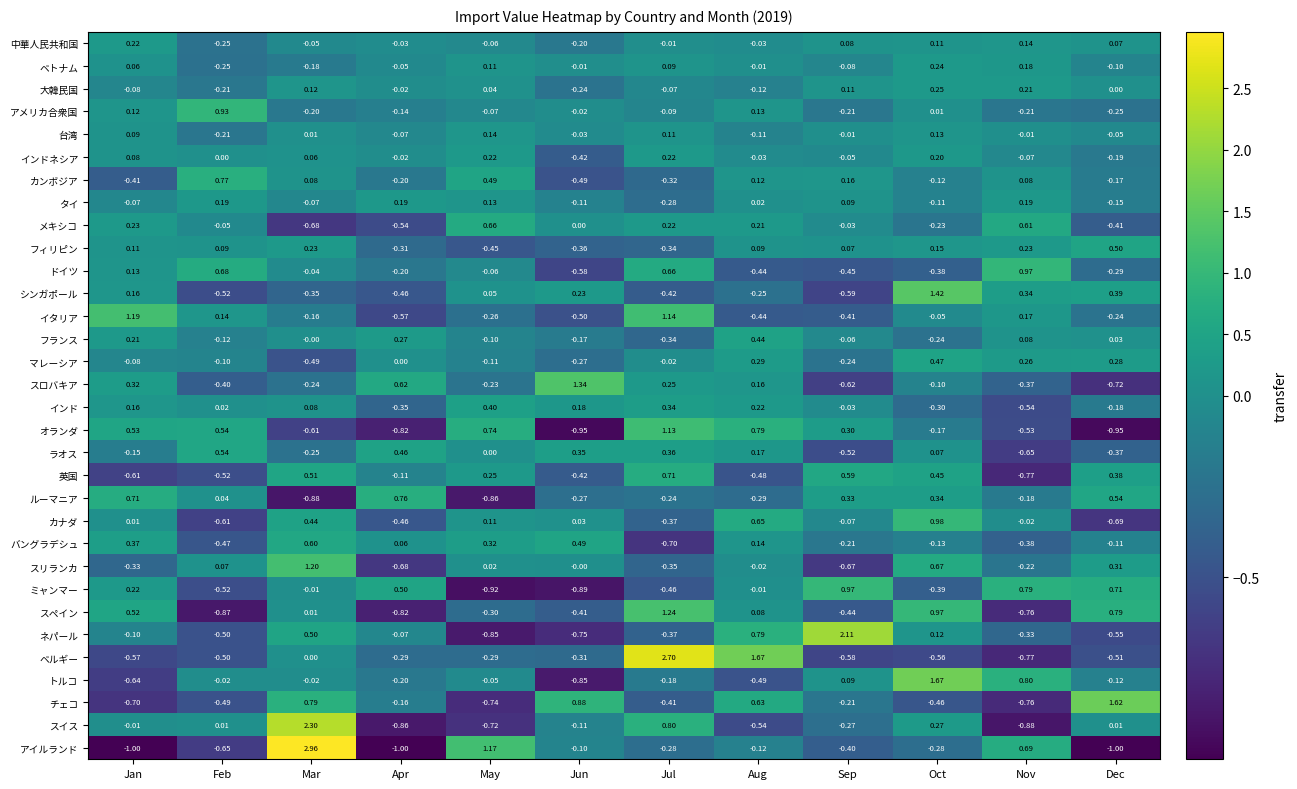

At which category does the chart reach its peak across all series?

Mar